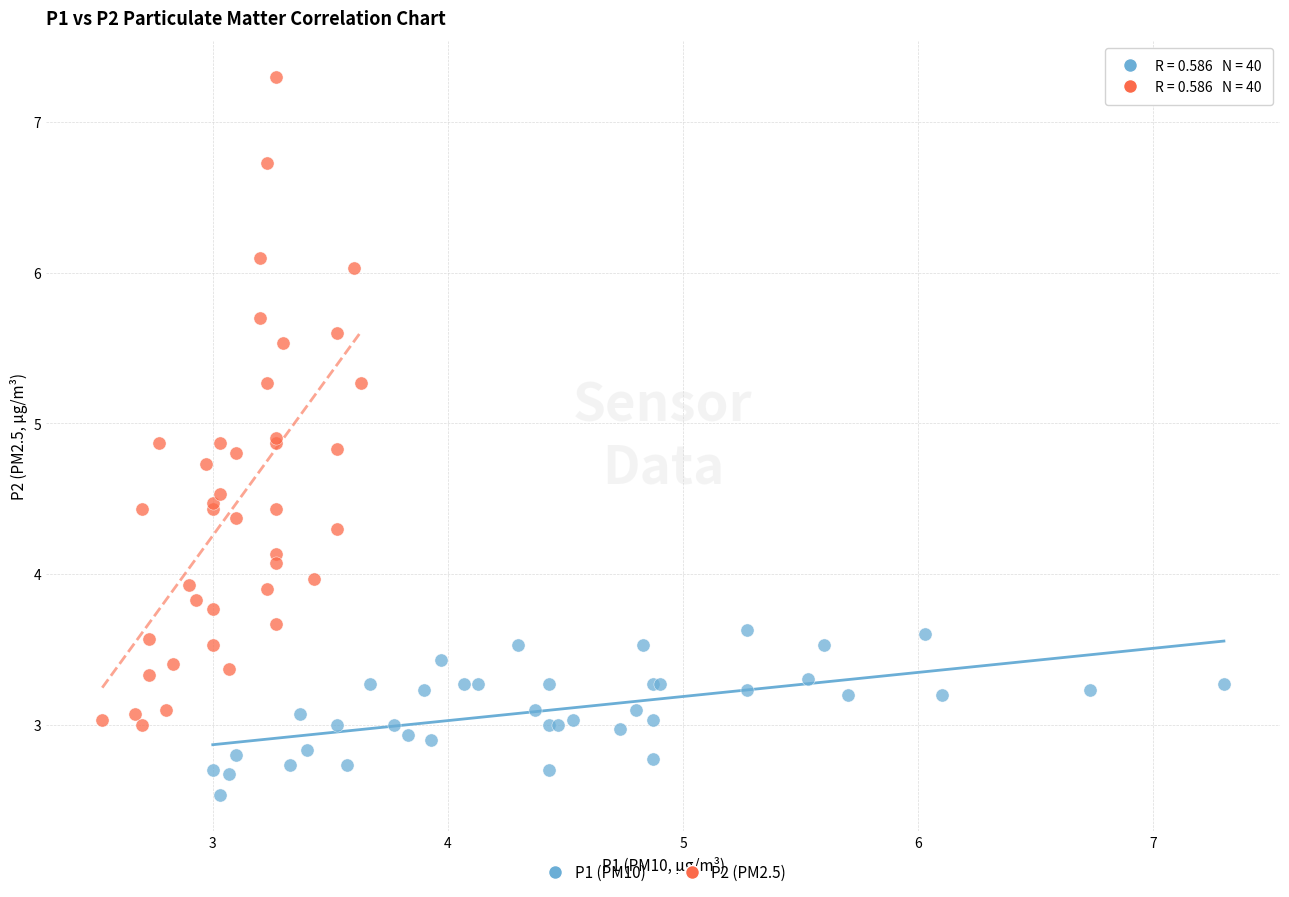

What are all the series names shown in the legend?

P1 (PM10), P2 (PM2.5)